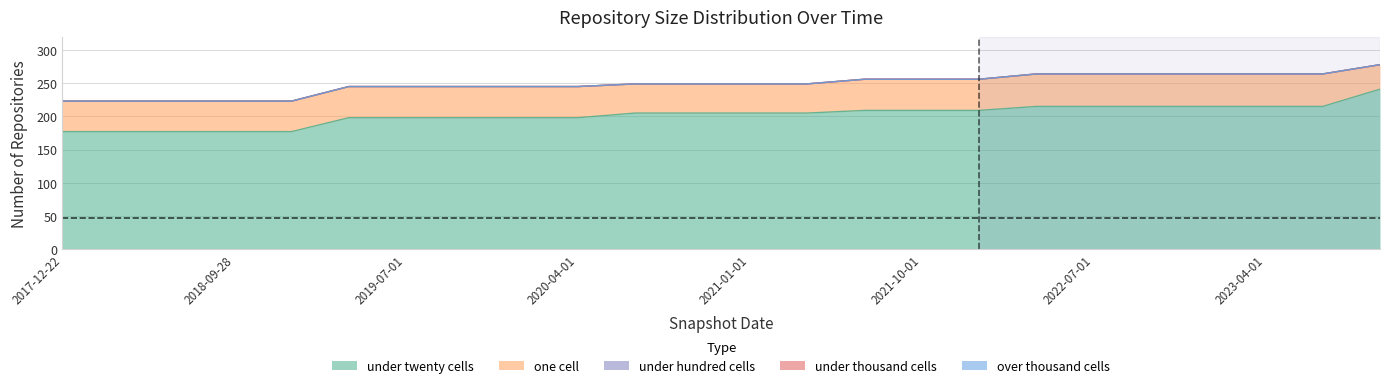

What is the difference between the maximum and minimum values in the one_cell series?

12